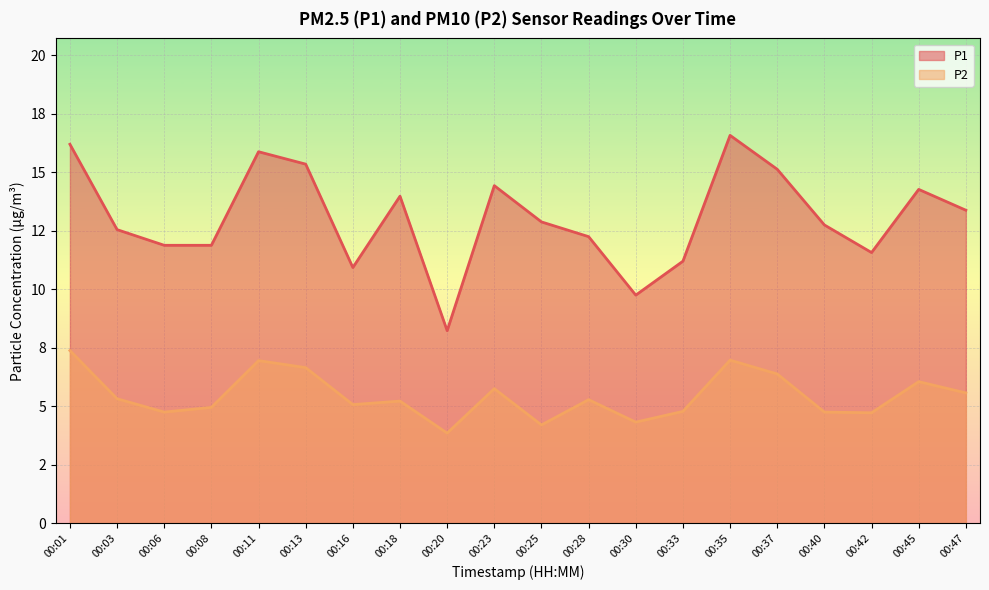

True or false: P2 and P1 intersect in this chart.

False